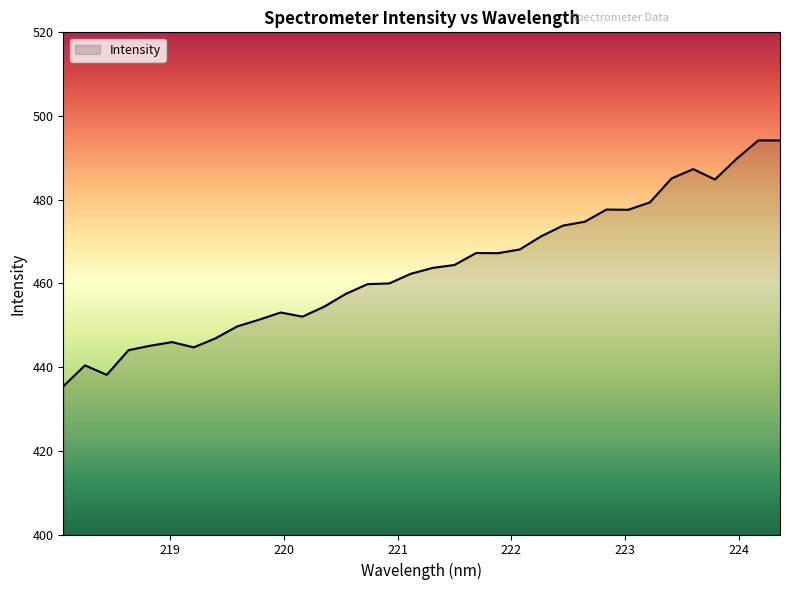

What is the maximum value shown in the chart?

494.2